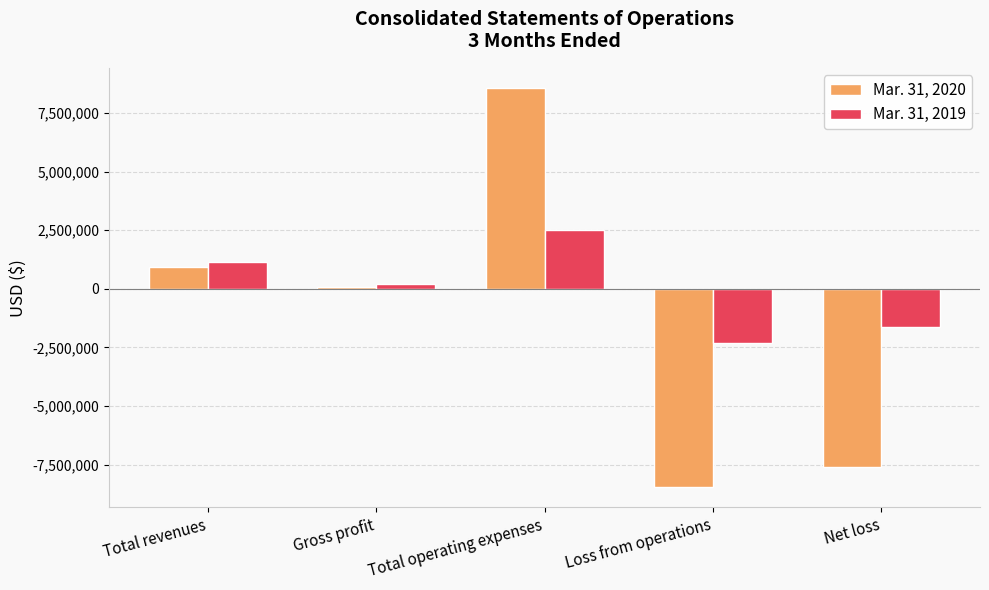

What is the lowest value of the Mar. 31, 2020 series?

-8473792